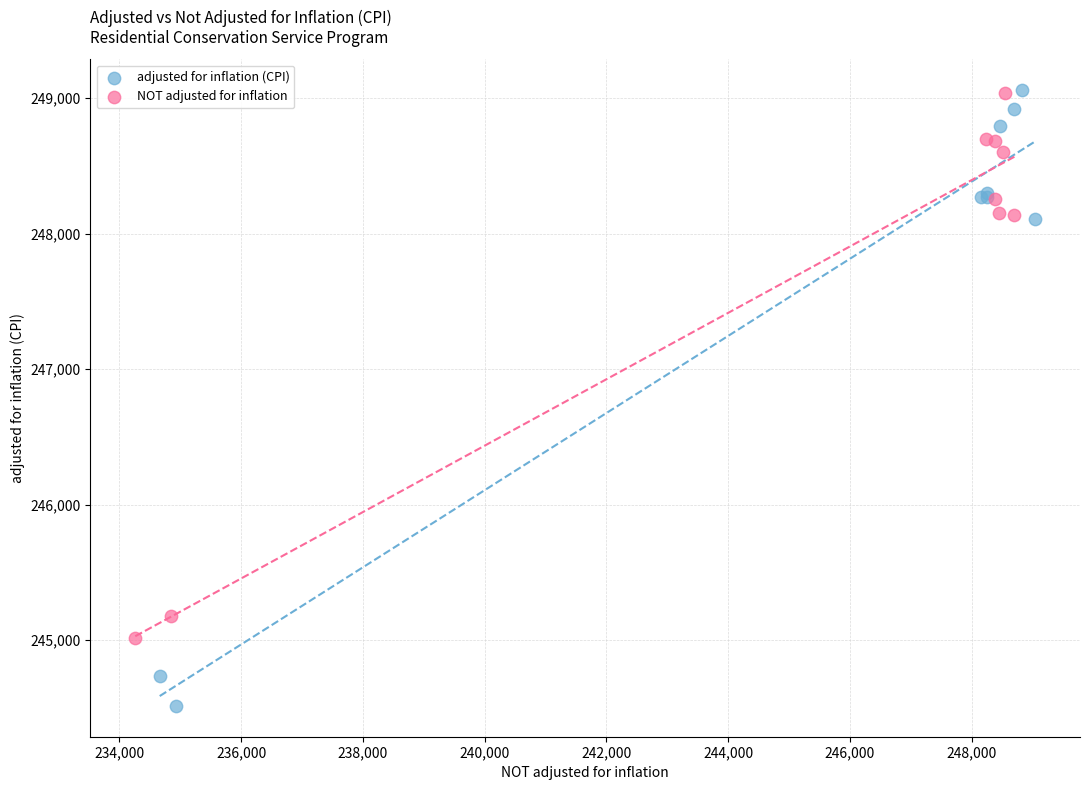

Which series has the widest spread of Y values?

adjusted for inflation (CPI)